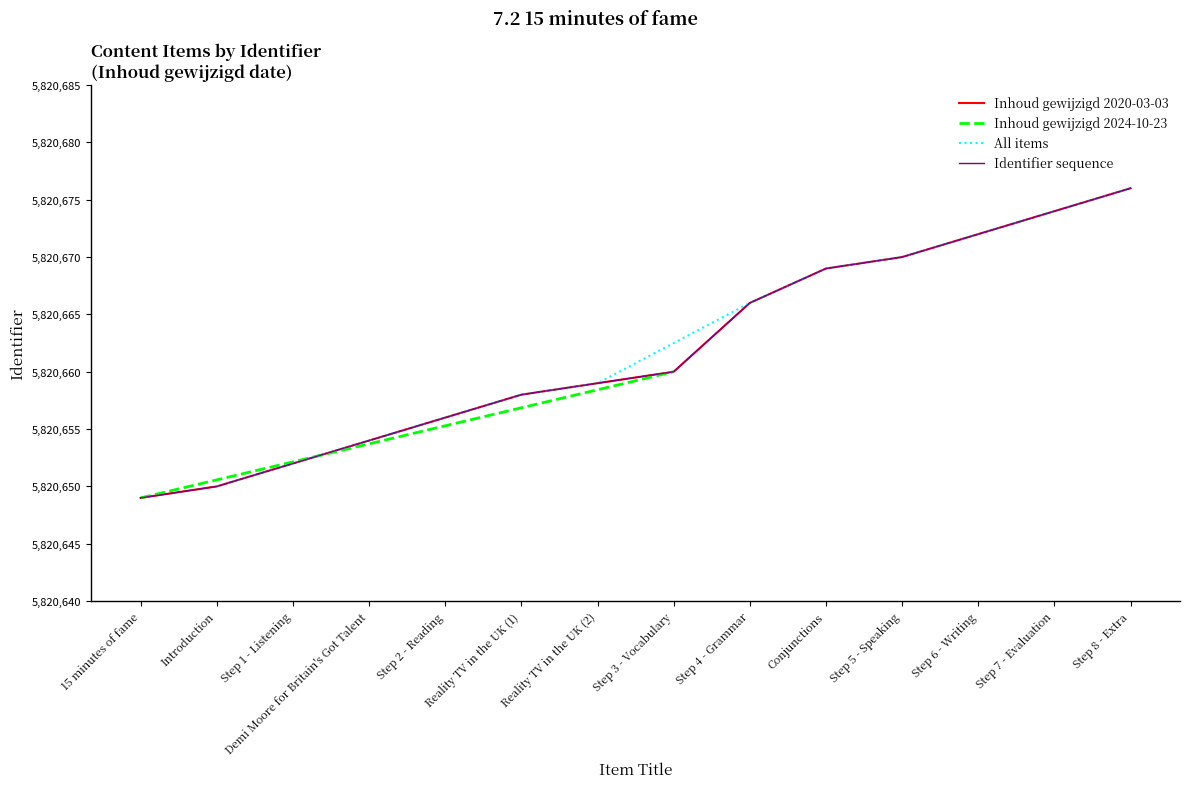

What is the smallest value displayed?

5820649